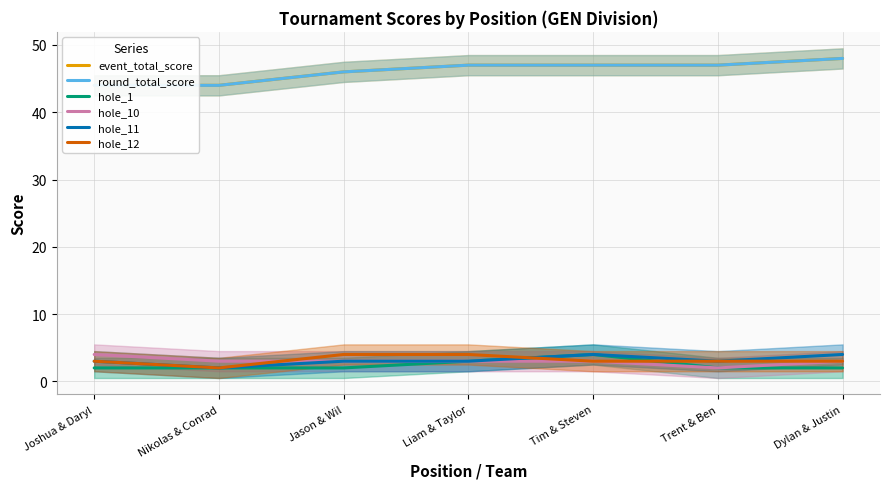

True or false: round_total_score and hole_1 intersect in this chart.

False